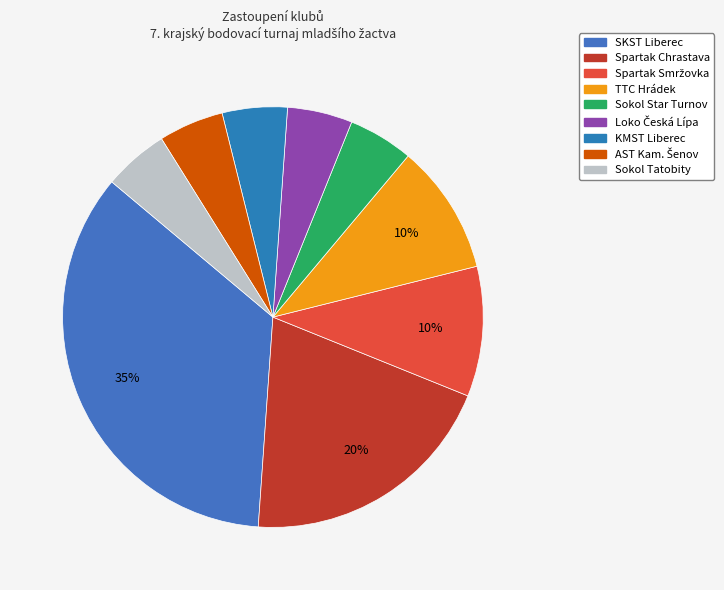

Count the number of slices in the pie.

9